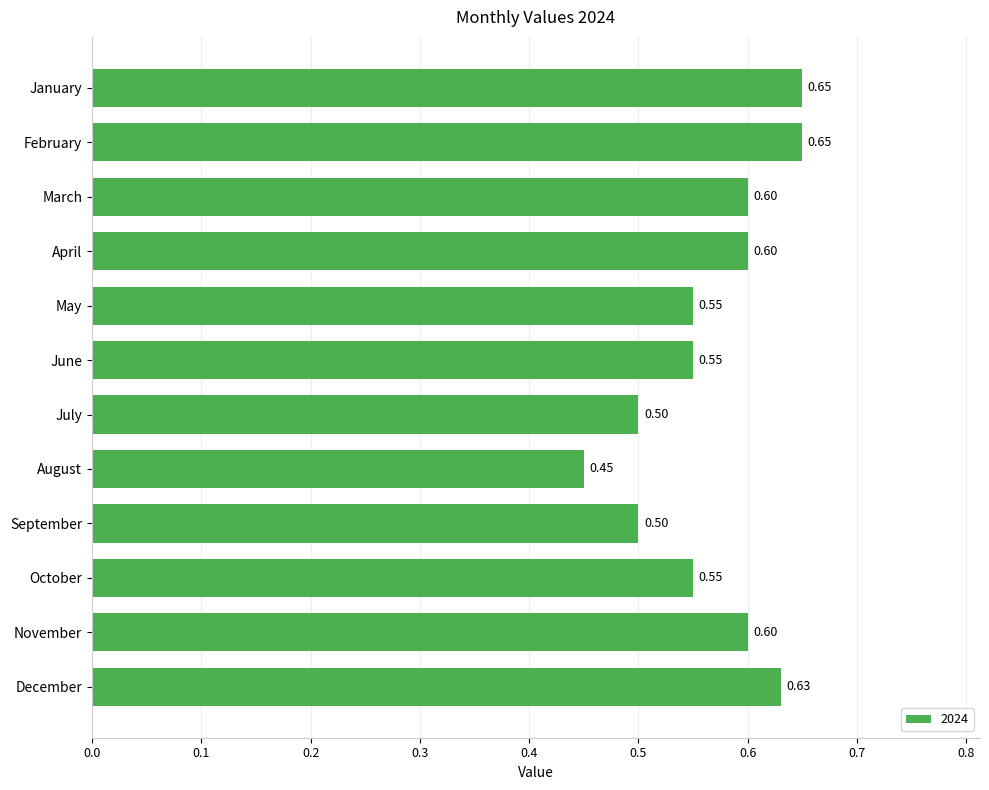

Is it true that the value at May is 0.8?

False